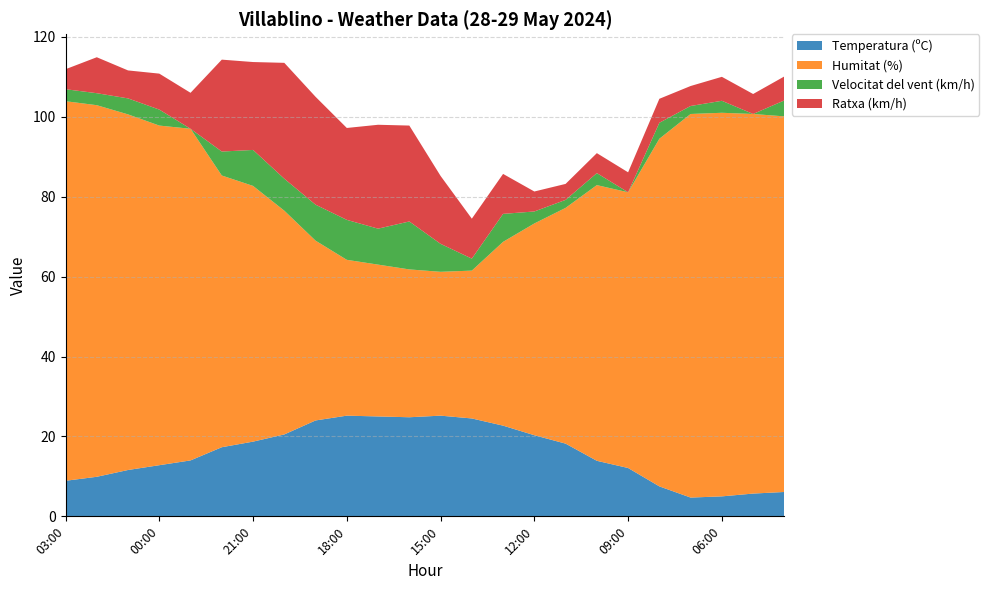

Reading left to right, list all the values displayed in this chart.

Temperatura (ºC): 03:00=8.9	02:00=9.9	01:00=11.6	00:00=12.8	23:00=14.0	22:00=17.3	21:00=18.7	20:00=20.5	19:00=24.0	18:00=25.2	17:00=25.0	16:00=24.8	15:00=25.2	14:00=24.5	13:00=22.7	12:00=20.3	11:00=18.2	10:00=13.9	09:00=12.1	08:00=7.5	07:00=4.7	06:00=5.0	05:00=5.7	04:00=6.1
Humitat (%): 03:00=95.0	02:00=93.0	01:00=89.0	00:00=85.0	23:00=83.0	22:00=68.0	21:00=64.0	20:00=56.0	19:00=45.0	18:00=39.0	17:00=38.0	16:00=37.0	15:00=36.0	14:00=37.0	13:00=46.0	12:00=53.0	11:00=59.0	10:00=69.0	09:00=69.0	08:00=87.0	07:00=96.0	06:00=96.0	05:00=95.0	04:00=94.0
Velocitat del vent (km/h): 03:00=3.0	02:00=3.0	01:00=4.0	00:00=4.0	23:00=0.0	22:00=6.0	21:00=9.0	20:00=8.0	19:00=9.0	18:00=10.0	17:00=9.0	16:00=12.0	15:00=7.0	14:00=3.0	13:00=7.0	12:00=3.0	11:00=2.0	10:00=3.0	09:00=0.0	08:00=4.0	07:00=2.0	06:00=3.0	05:00=0.0	04:00=4.0
Ratxa (km/h): 03:00=5.0	02:00=9.0	01:00=7.0	00:00=9.0	23:00=9.0	22:00=23.0	21:00=22.0	20:00=29.0	19:00=27.0	18:00=23.0	17:00=26.0	16:00=24.0	15:00=17.0	14:00=10.0	13:00=10.0	12:00=5.0	11:00=4.0	10:00=5.0	09:00=5.0	08:00=6.0	07:00=5.0	06:00=6.0	05:00=5.0	04:00=6.0